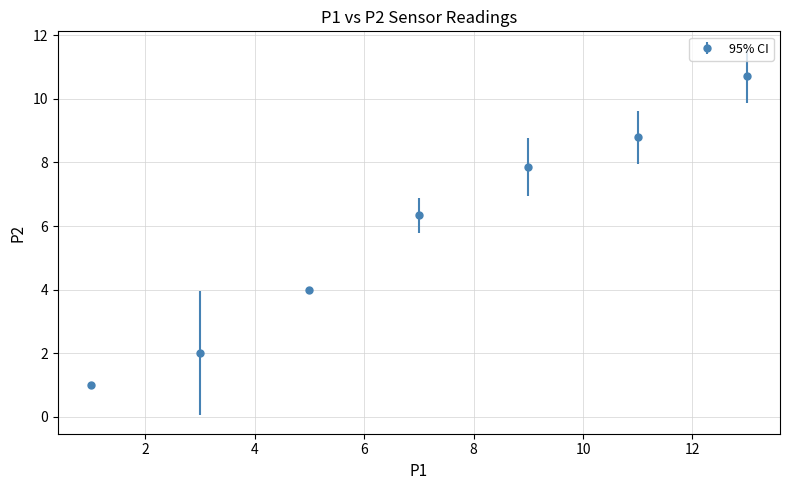

True or false: there are more than 1 points higher than both neighbors.

False